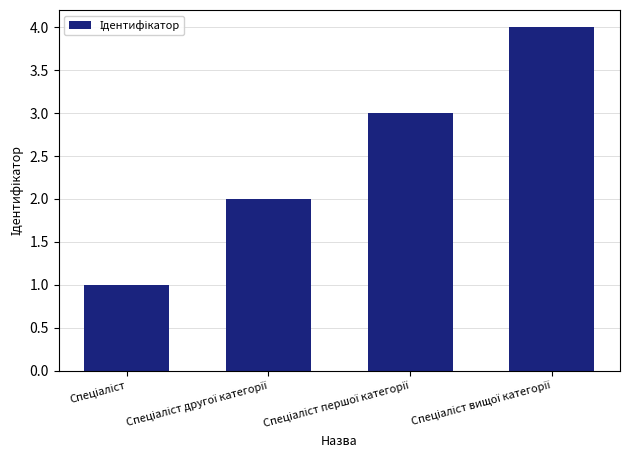

What is the greatest value displayed?

4